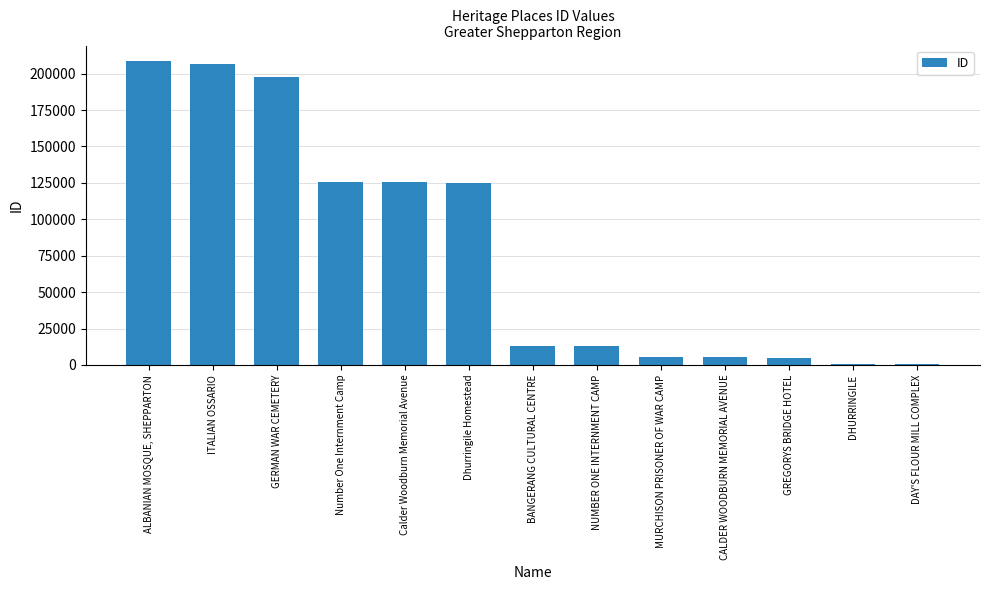

At which label does the data first exceed 13104?

ALBANIAN MOSQUE, SHEPPARTON